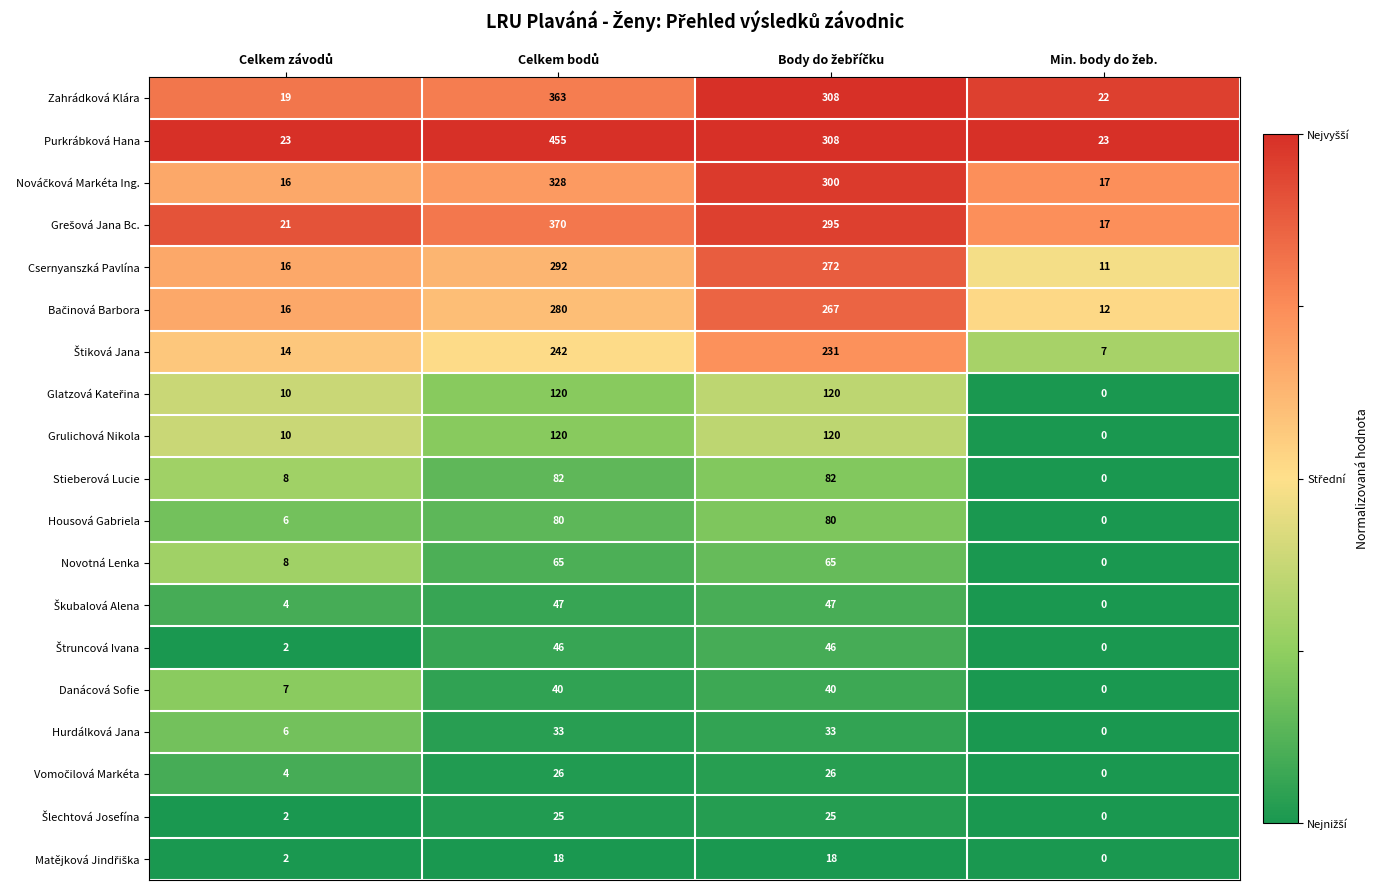

What is the average value of the Zahrádková Klára series?

178